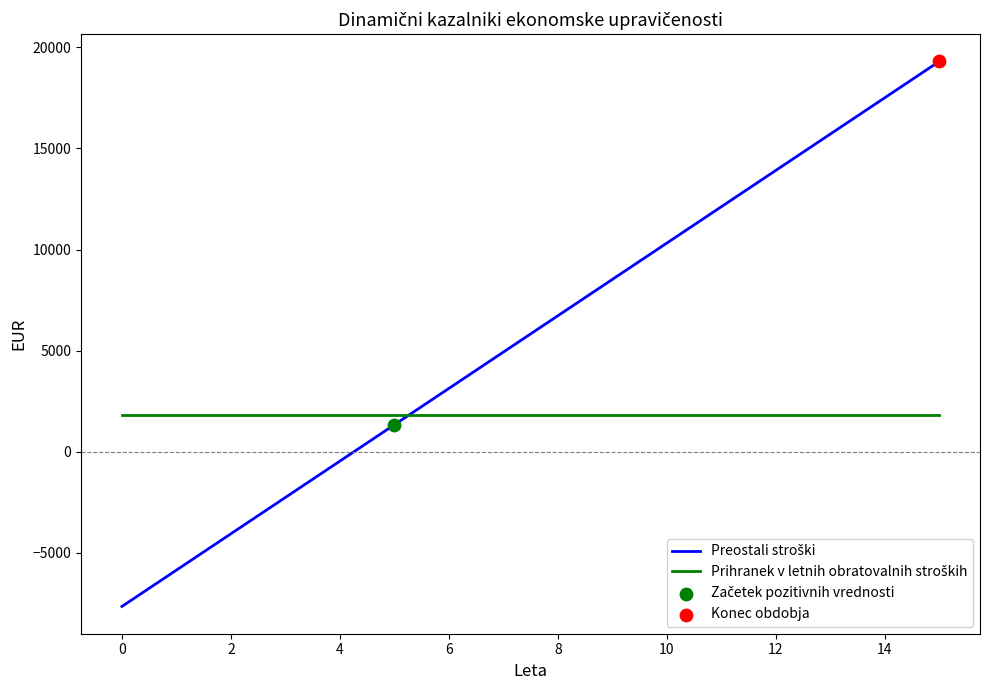

How many lines are shown in the chart?

2